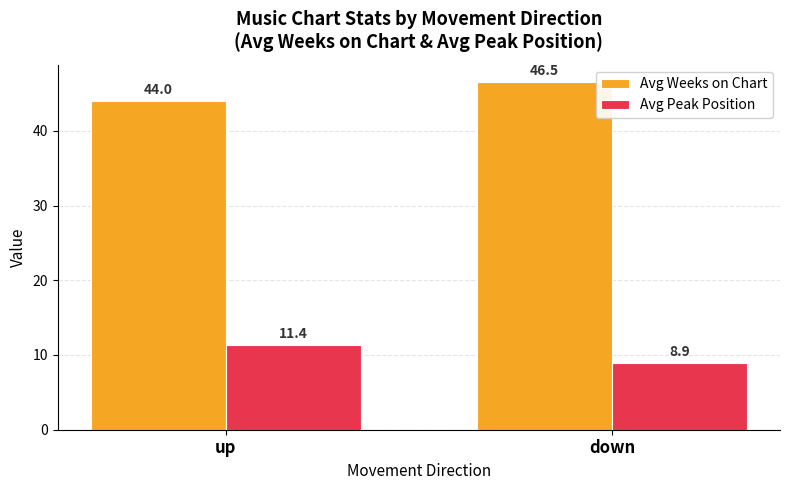

Where does the Avg Peak Position series first go above 11?

up